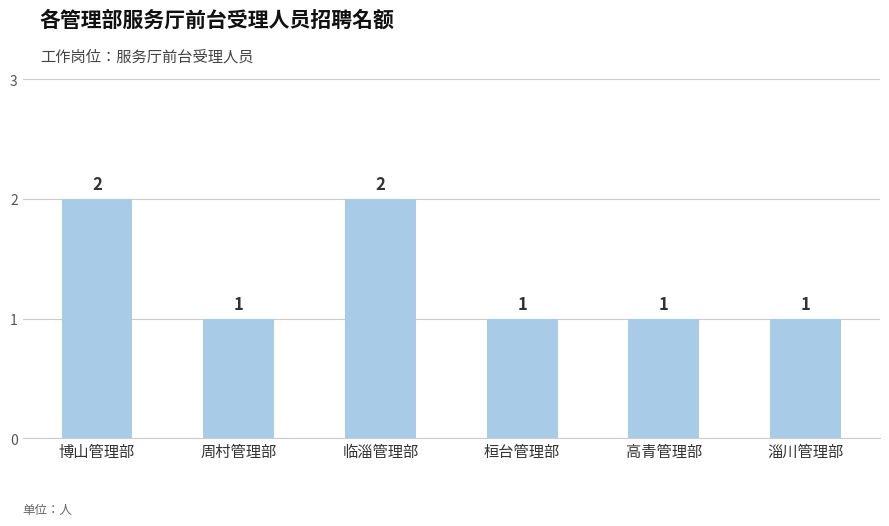

What is the difference between the maximum and second lowest values?

1